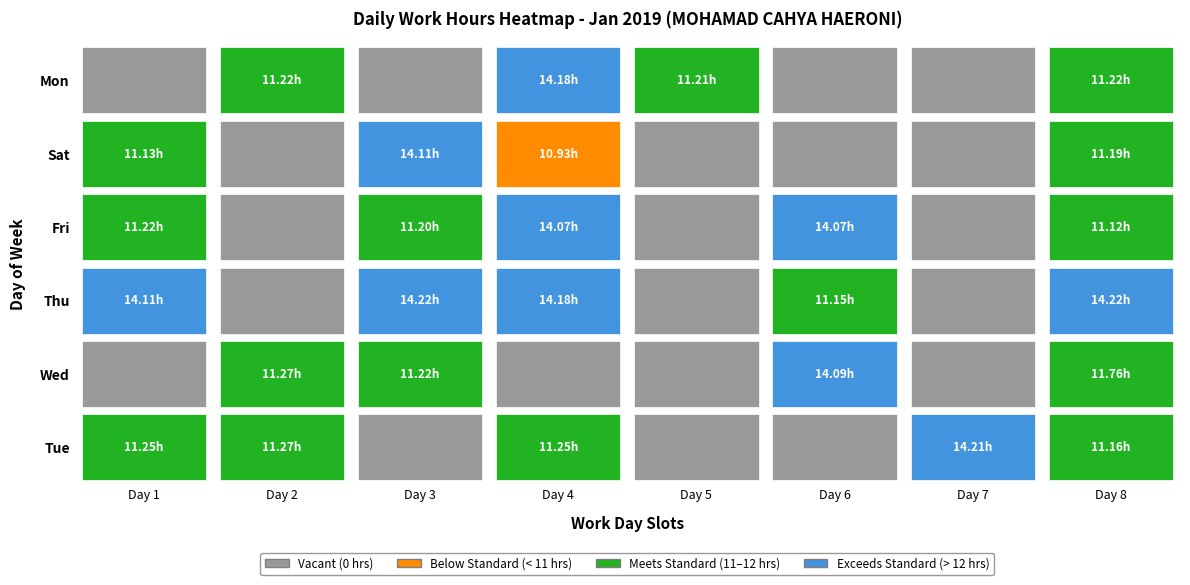

Reading left to right, what are all the values shown in this chart?

Tue: 11.2	11.3	0.0	11.2	0.0	0.0	14.2	11.2
Wed: 0.0	11.3	11.2	0.0	0.0	14.1	0.0	11.8
Thu: 14.1	0.0	14.2	14.2	0.0	11.2	0.0	14.2
Fri: 11.2	0.0	11.2	14.1	0.0	14.1	0.0	11.1
Sat: 11.1	0.0	14.1	10.9	0.0	0.0	0.0	11.2
Mon: 0.0	11.2	0.0	14.2	11.2	0.0	0.0	11.2